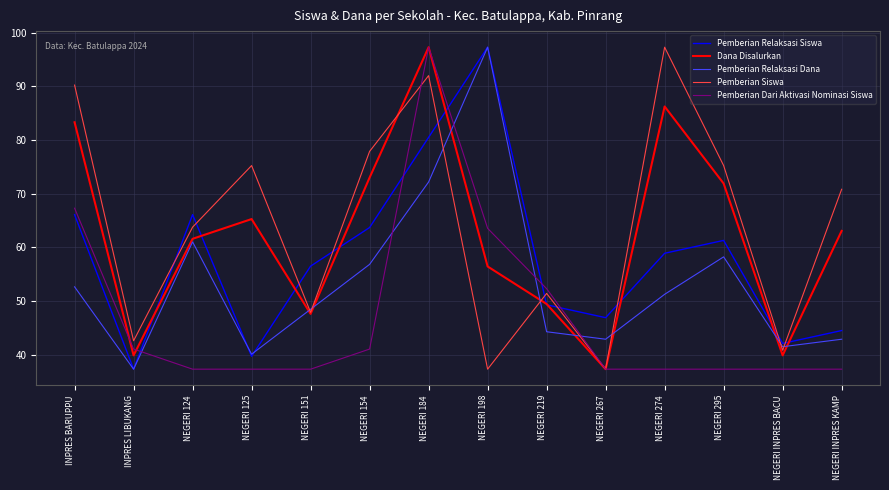

Which series changed the most between NEGERI 184 and NEGERI INPRES KAMP?

Pemberian Dari Aktivasi Nominasi Siswa